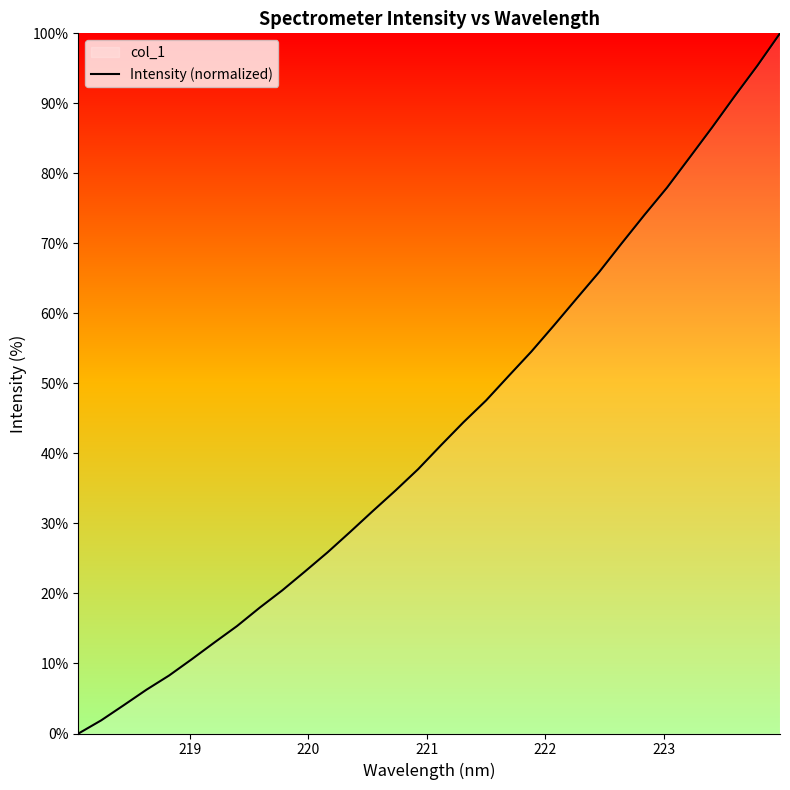

Does the chart have visible grid lines?

No